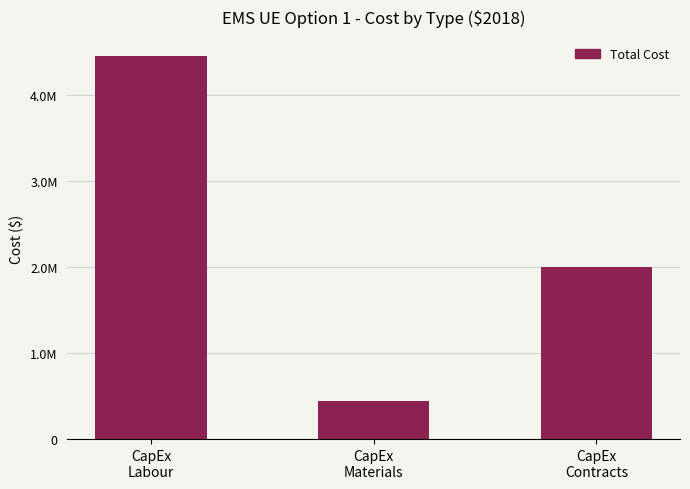

How many values are between 437700 and 4457481?

3